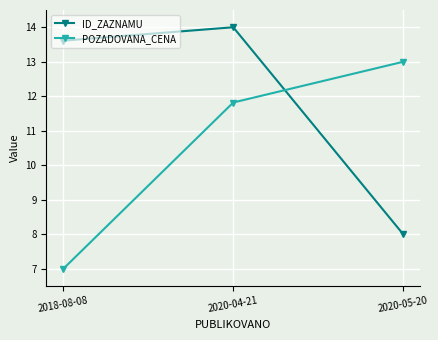

The ID_ZAZNAMU series shows 11.5 at 2020-05-20. True or false?

False